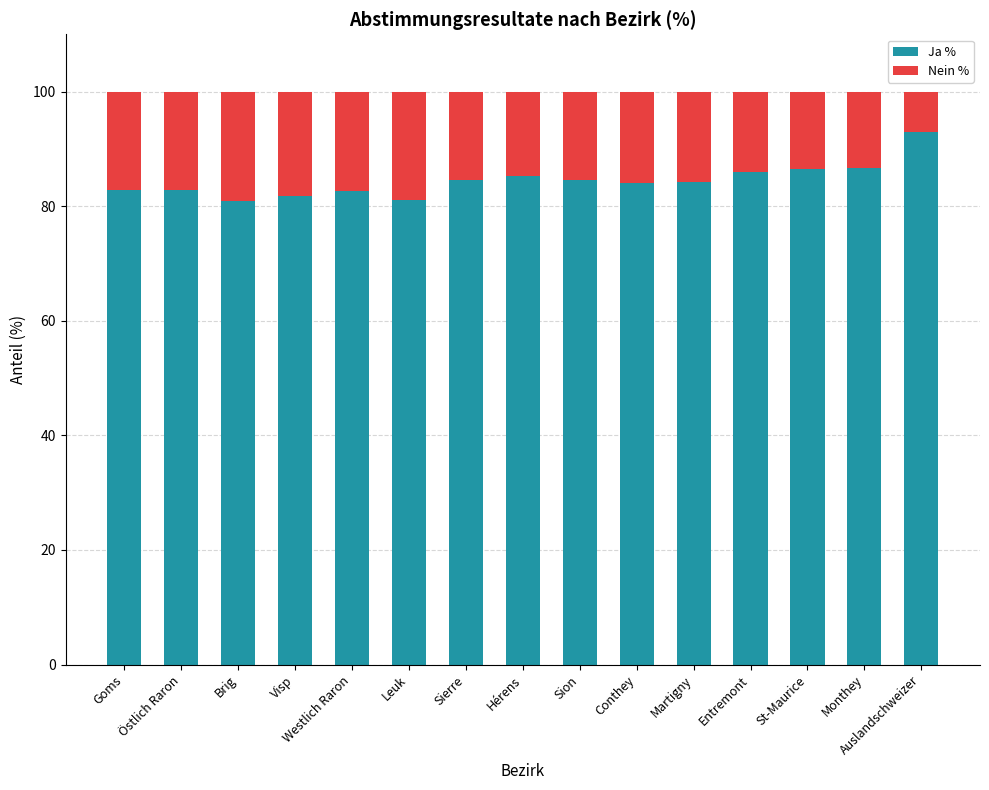

What are all the series names shown in the legend?

Ja %, Nein %